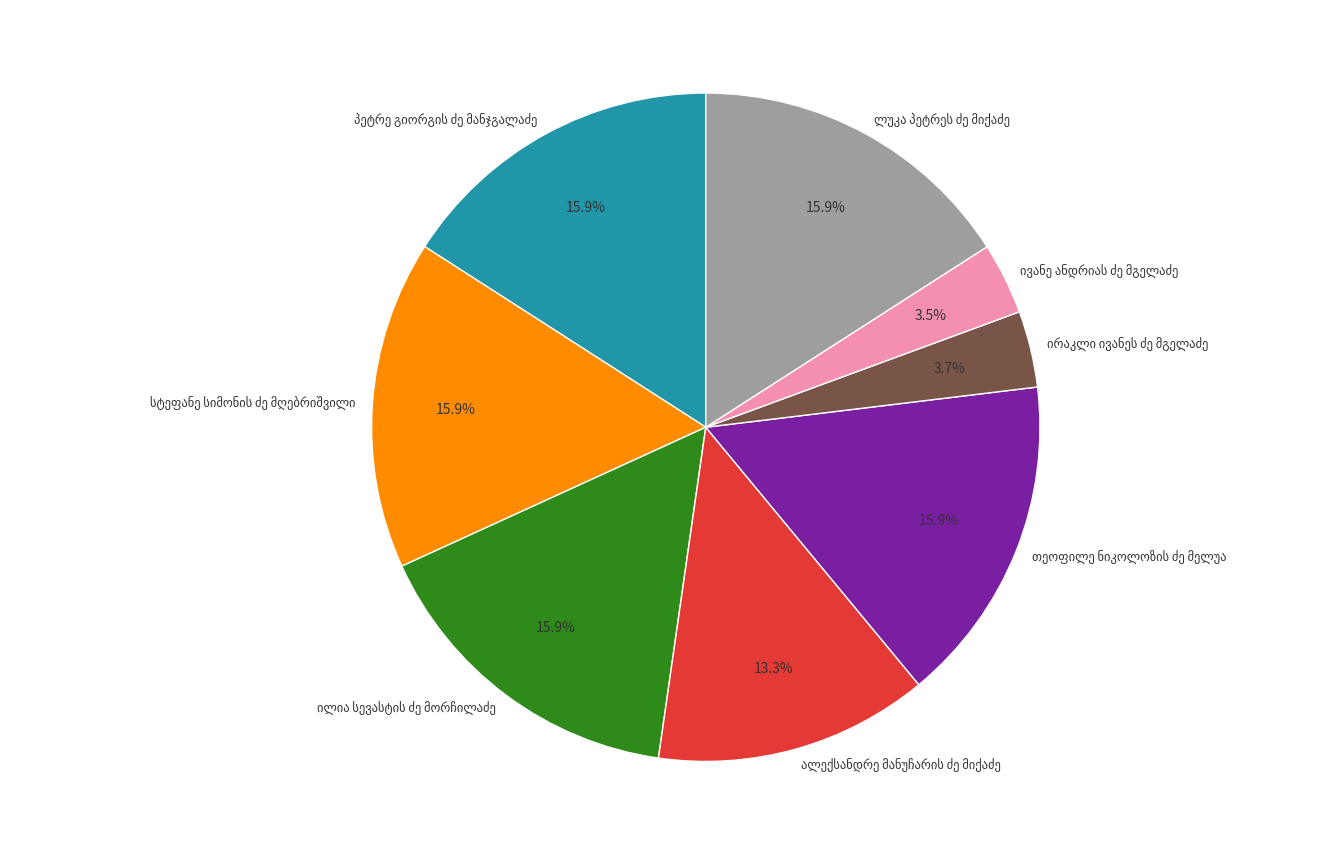

Is there a majority slice in this chart?

No